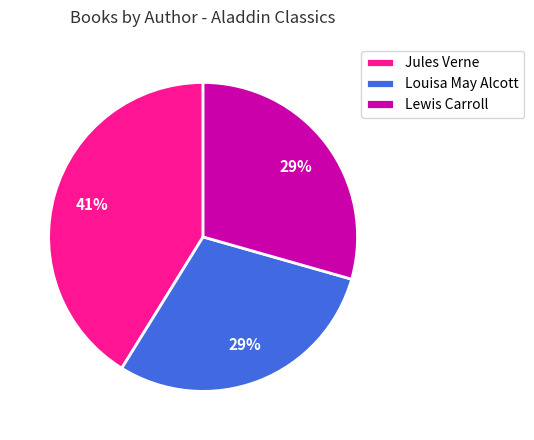

Which category has the biggest portion of the pie?

Jules Verne